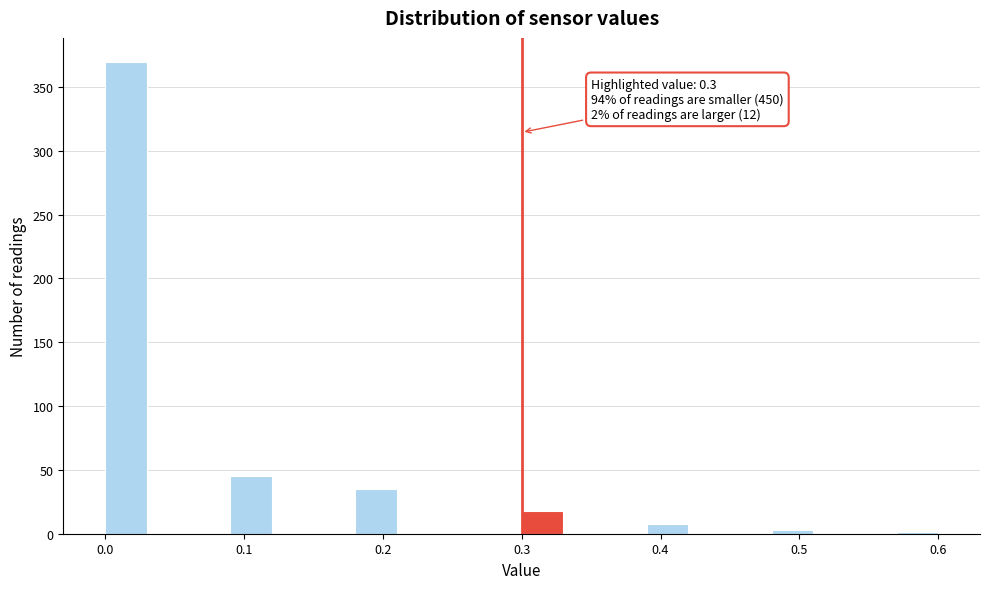

Read against the x-axis, roughly where is the centre of the tallest bar?

0.02